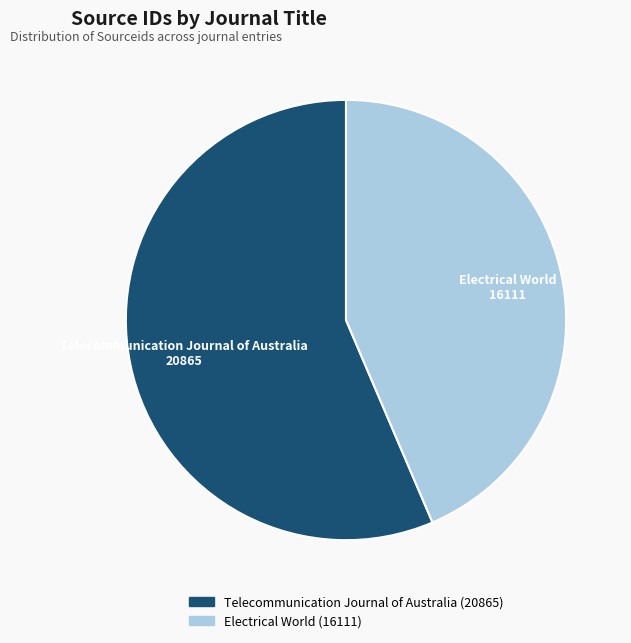

The Telecommunication Journal of Australia slice represents 51% of the pie. True or false?

False